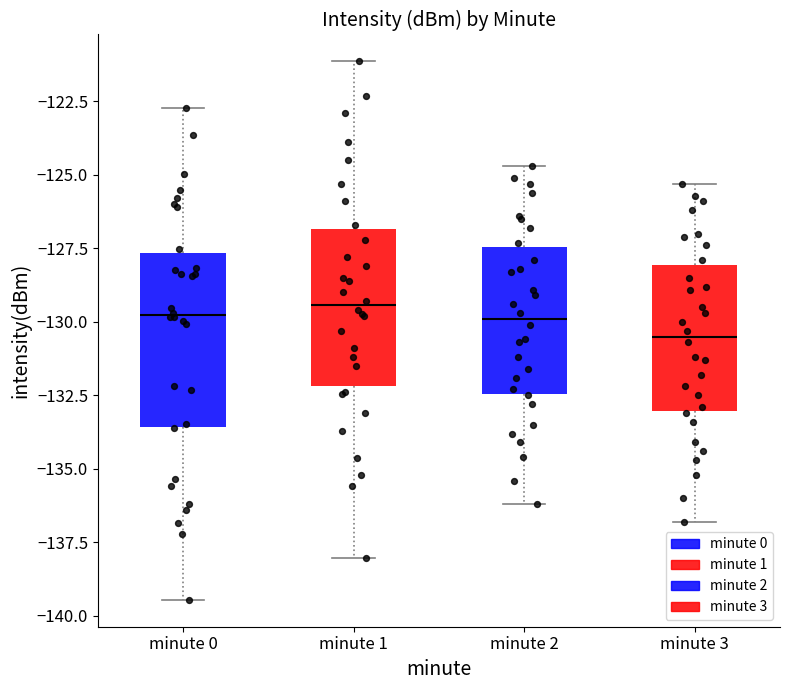

Reading left to right, transcribe this box plot: for each box, give where its median line is, the range the box spans, and where its two whiskers end, as read against the y-axis. The values are not printed on the chart, so give them approximately, as read against the axis.

minute 0: median -130.0, box -133.5 to -127.5, whiskers -139.5 to -122.5
minute 1: median -129.5, box -132.0 to -127.0, whiskers -138.0 to -121.0
minute 2: median -130.0, box -132.5 to -127.5, whiskers -136.0 to -124.5
minute 3: median -130.5, box -133.0 to -128.0, whiskers -137.0 to -125.5